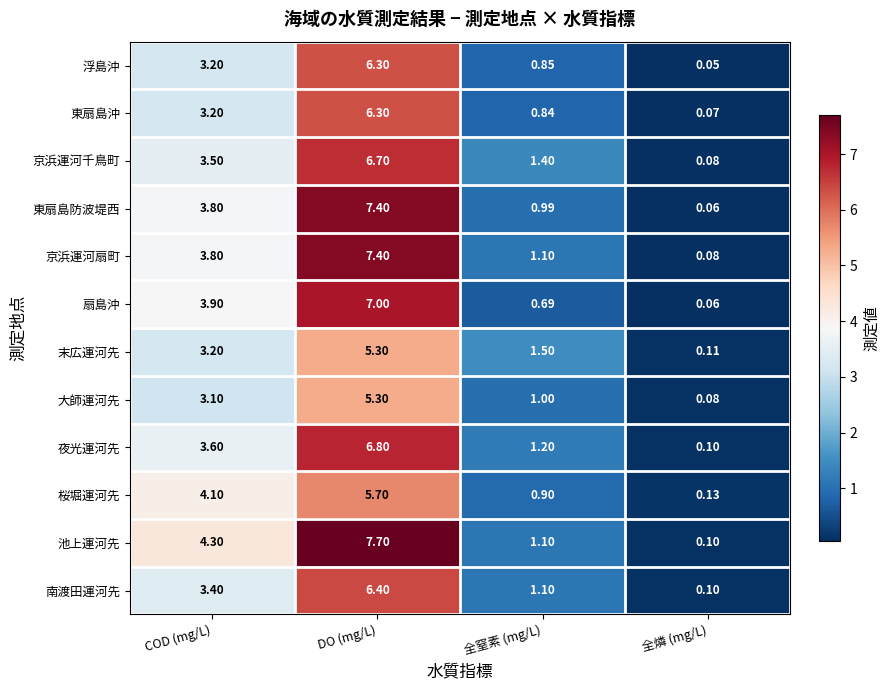

What is the smallest value displayed?

0.1